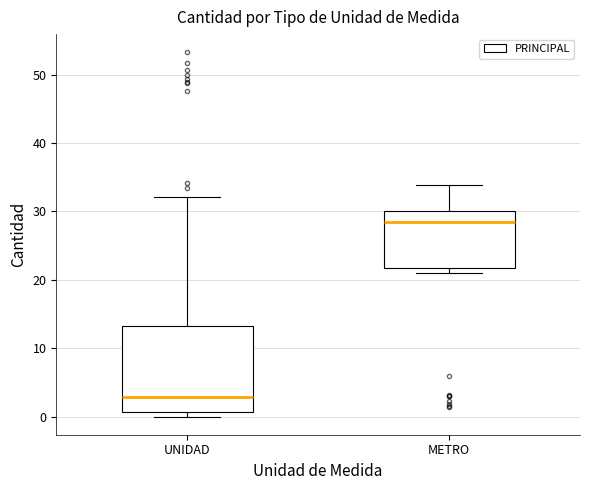

Reading left to right, read every box against the y-axis: the position of its median line, the range the box covers, and the ends of its whiskers. The values are not printed on the chart, so give them approximately, as read against the axis.

UNIDAD: median 3, box 1 to 13, whiskers 0 to 32
METRO: median 28, box 22 to 30, whiskers 21 to 34